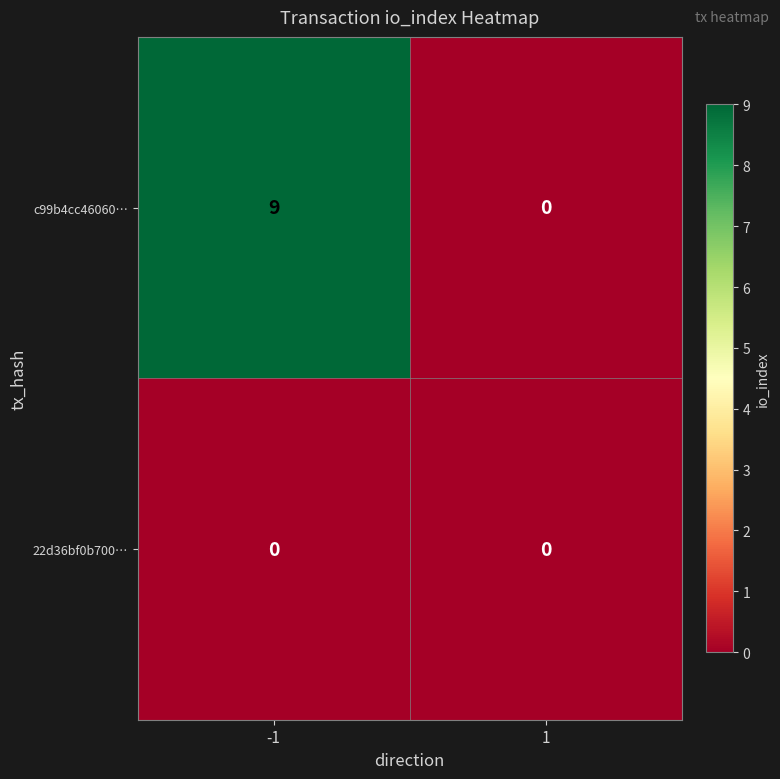

Reading left to right, list all the values displayed in this chart.

c99b4cc46060…: 9	0
22d36bf0b700…: 0	0